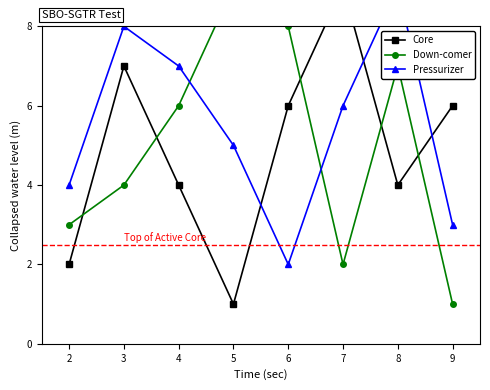

Is this an area chart (filled region under the line)?

No